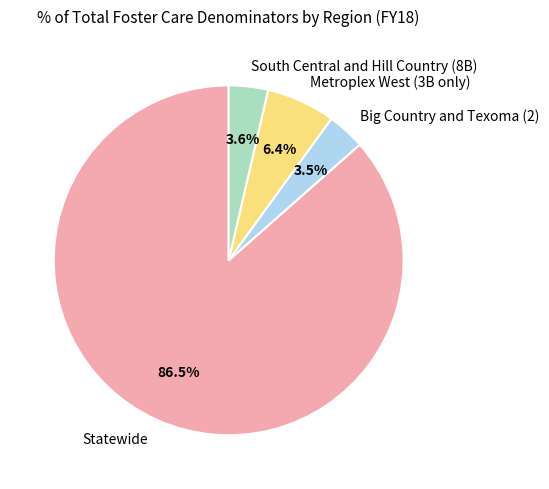

Approximately how many times larger is the value at Metroplex West (3B only) compared to South Central and Hill Country (8B)?

1.8